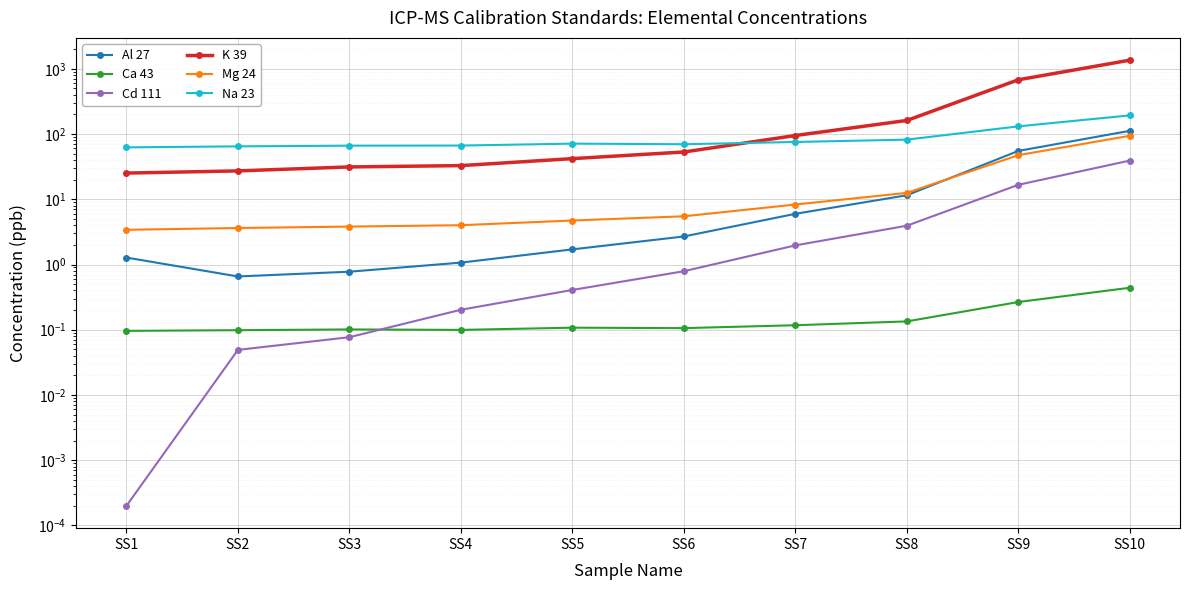

What is the value of the K 39 point at the 1st from the left?

25.2